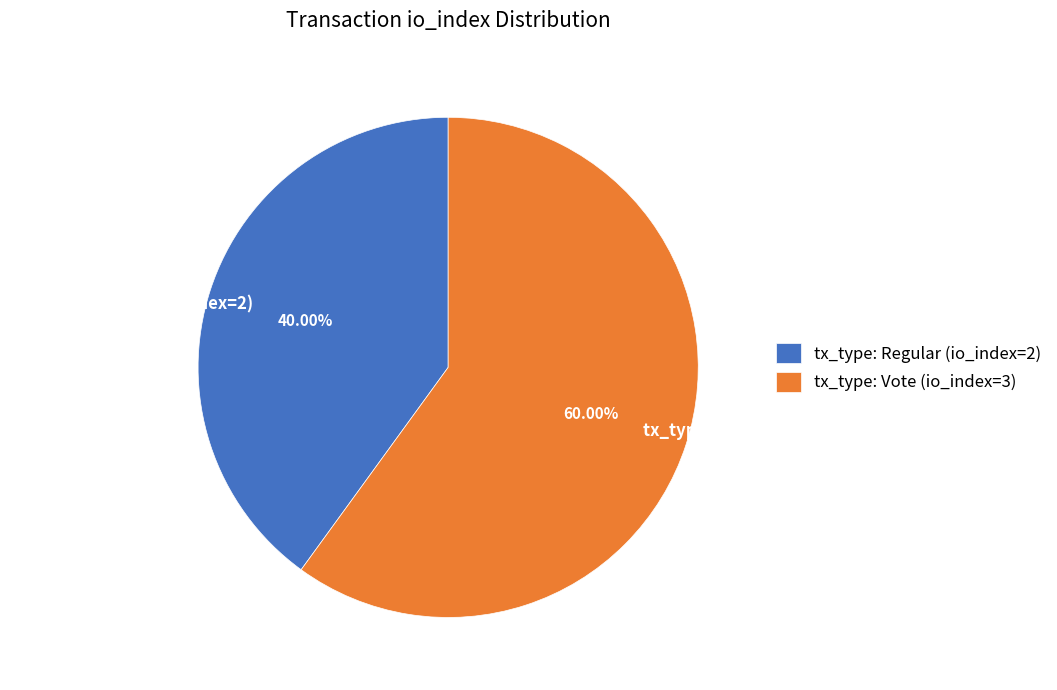

What percentage is the tx_type: Regular (io_index=2) slice, to the nearest percent?

40%